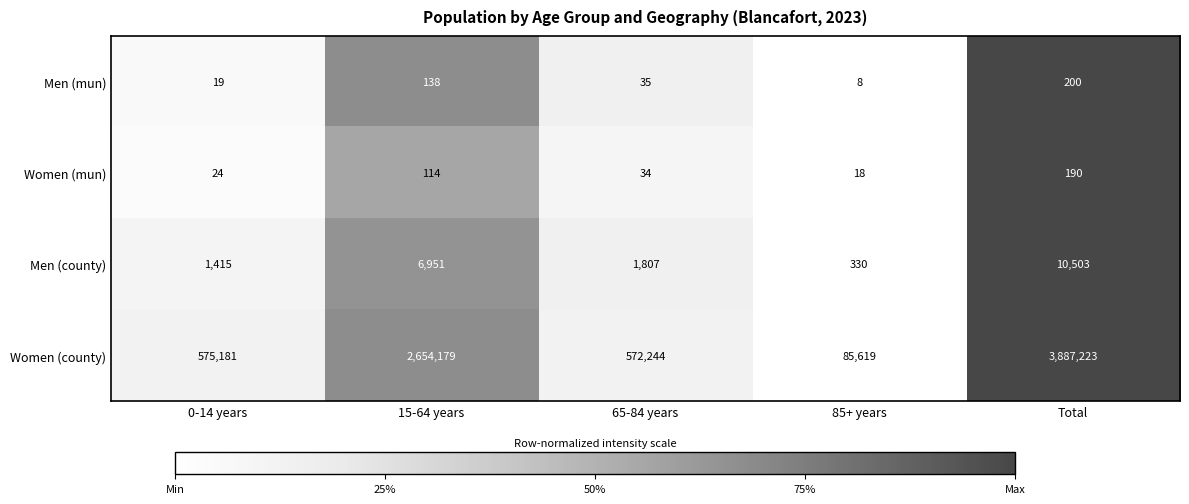

What is the average value of the Men (county) series?

4201